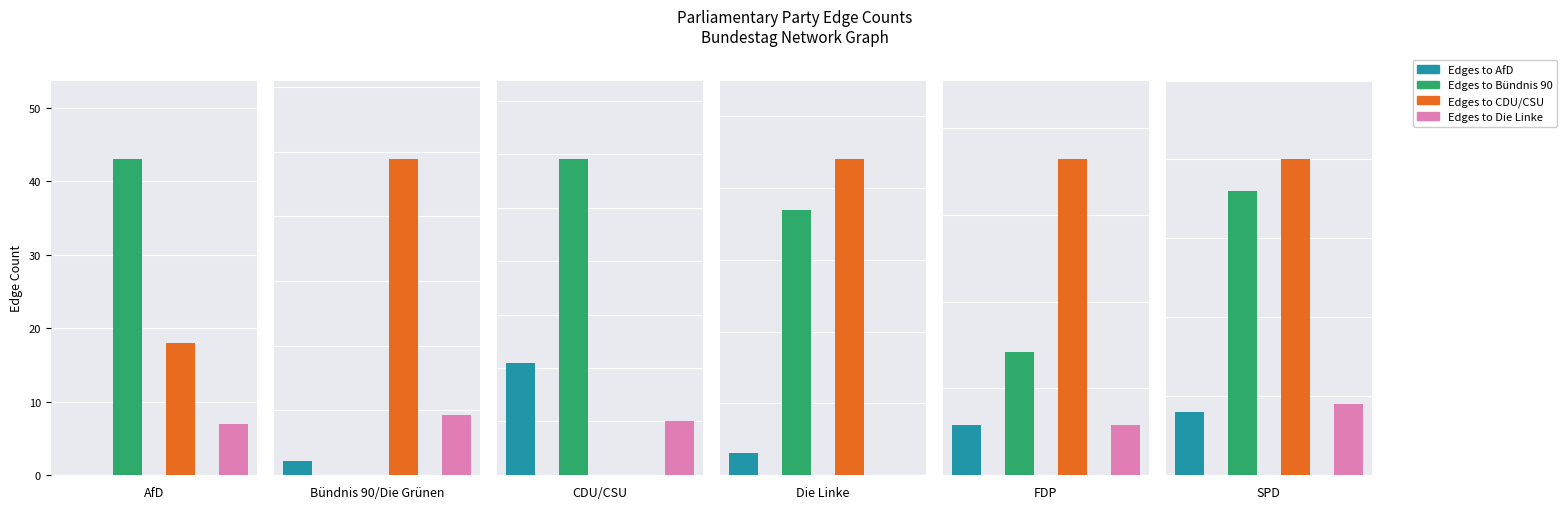

True or false: Edges to Die Linke has a value of 7 at AfD.

True